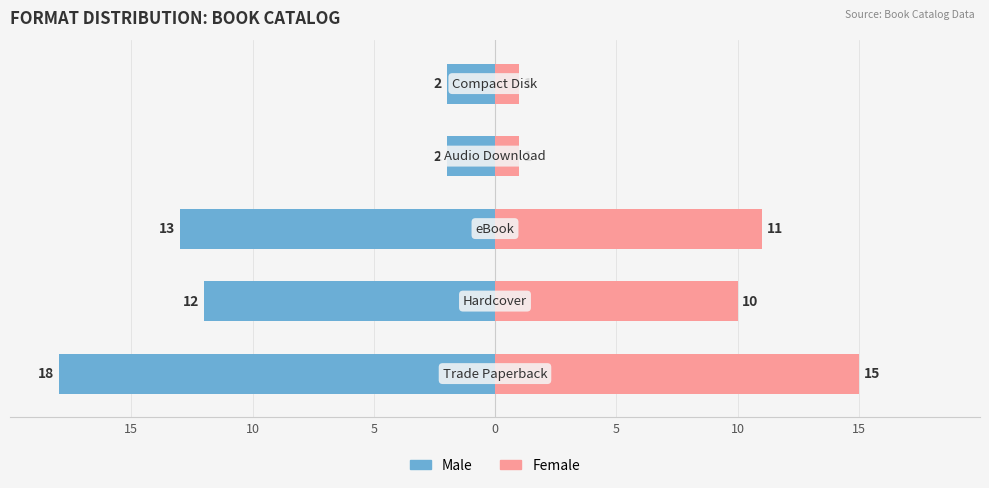

What are all the series names shown in the legend?

Male, Female